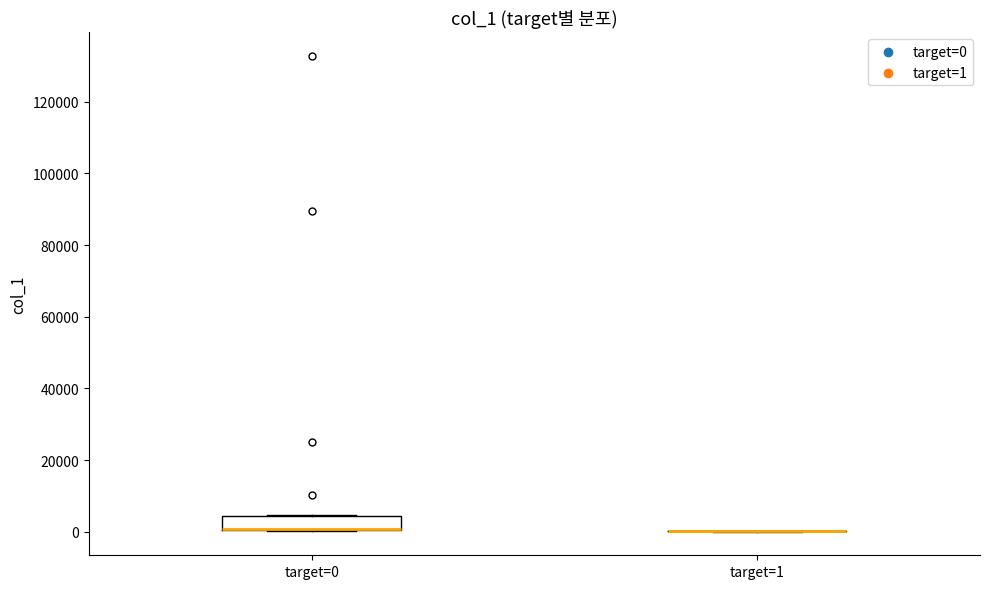

Reading left to right, transcribe this box plot: for each box, give where its median line is, the range the box spans, and where its two whiskers end, as read against the y-axis. The values are not printed on the chart, so give them approximately, as read against the axis.

target=0: median 0 (drawn on the box's lower edge), box 0 to 4000, whiskers 0 to 4000
target=1: box collapsed to a line at 0, whiskers 0 to 0